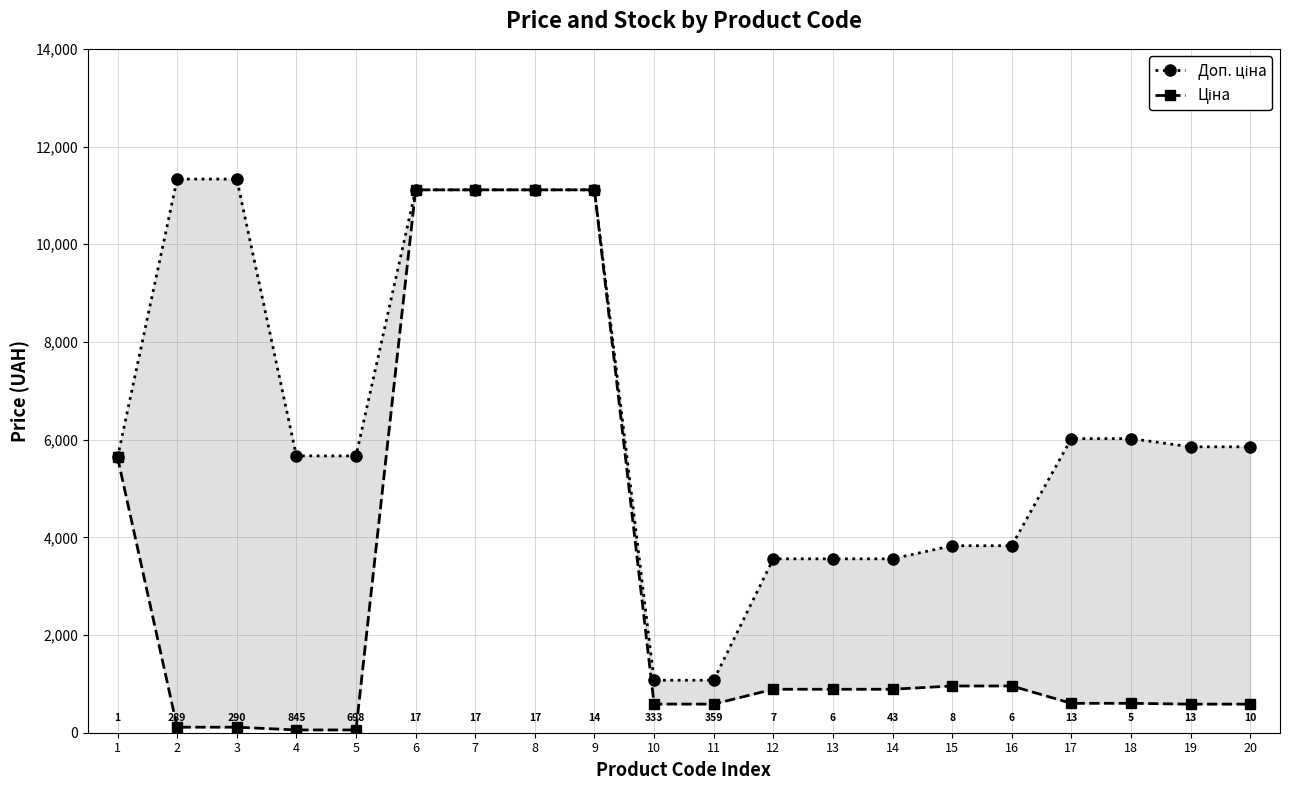

How many lines are shown in the chart?

2